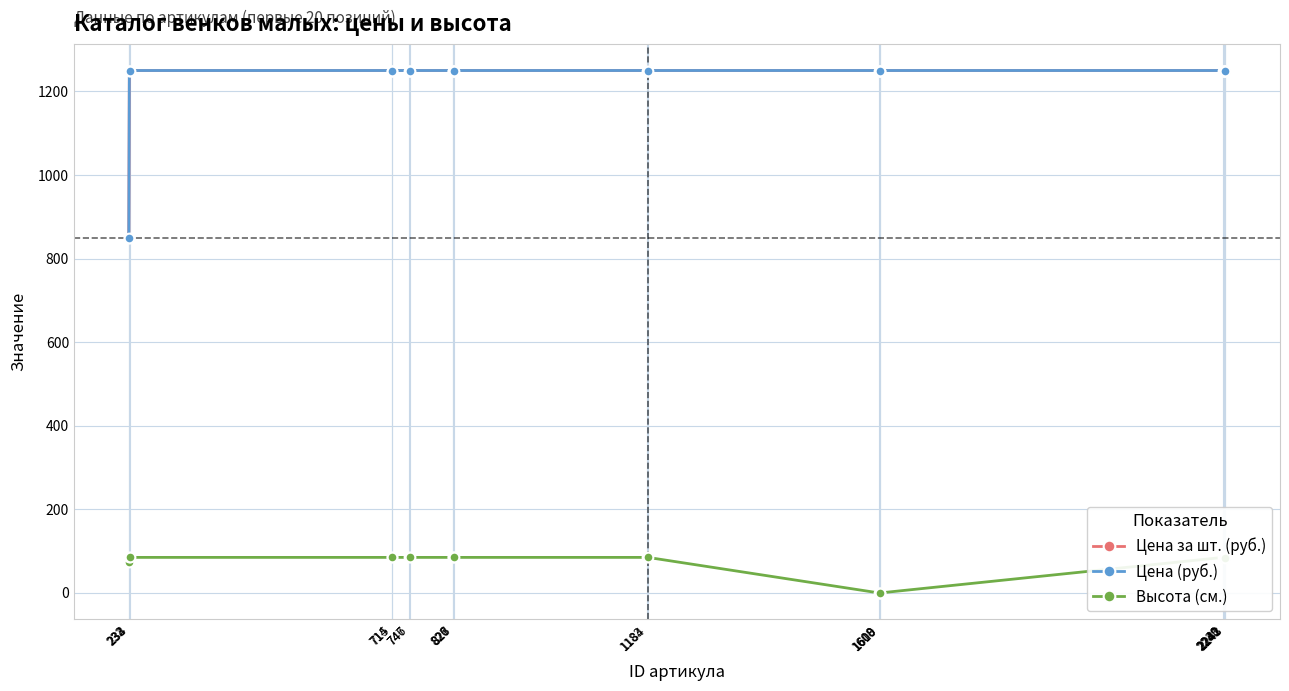

Which category has the highest value in the Цена (руб.) series?

233